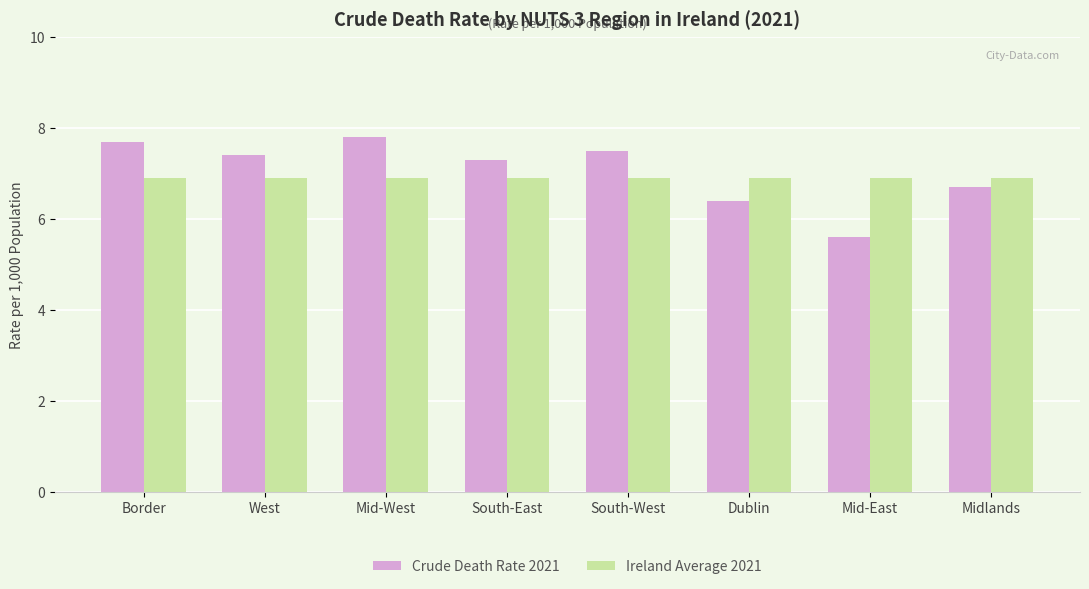

The value of Ireland Average 2021 at Mid-West is 6.9. True or false?

True